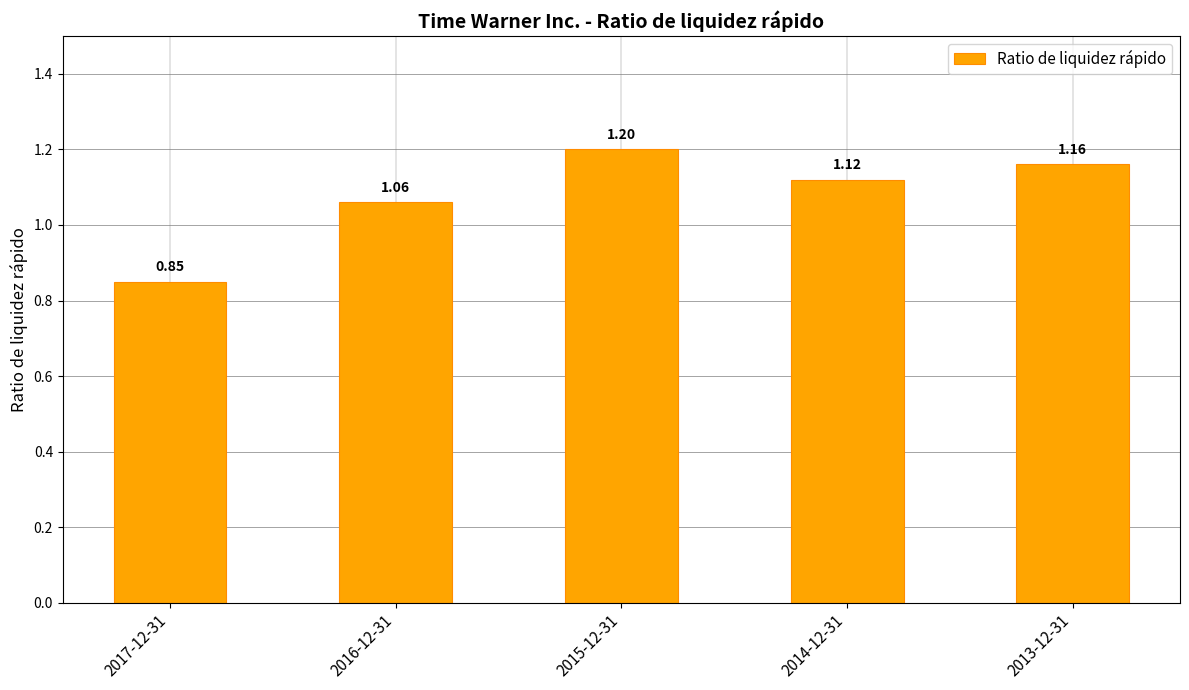

At which label is the value closest to 1?

2016-12-31